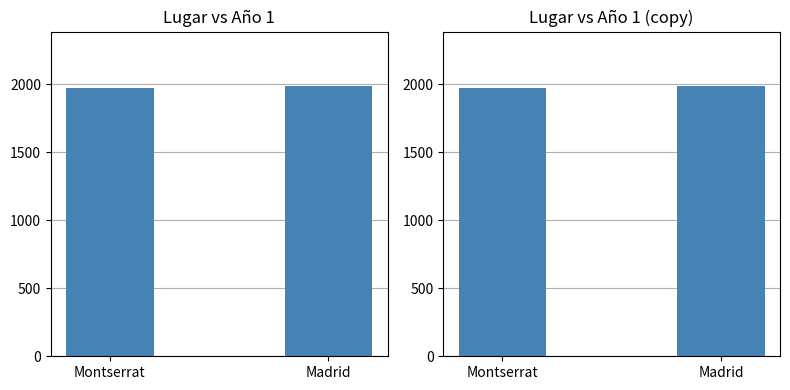

Is it true that the value at Madrid is 3383?

False